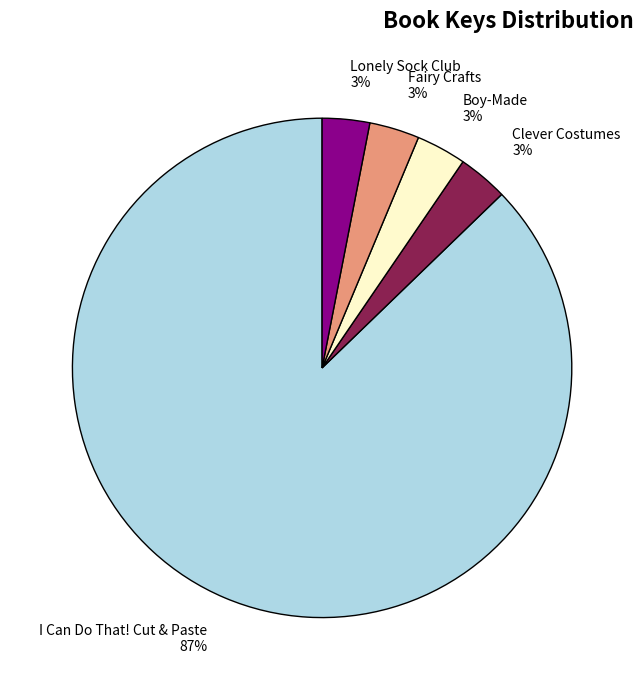

Is it true that Clever Costumes is 3% of the pie?

True